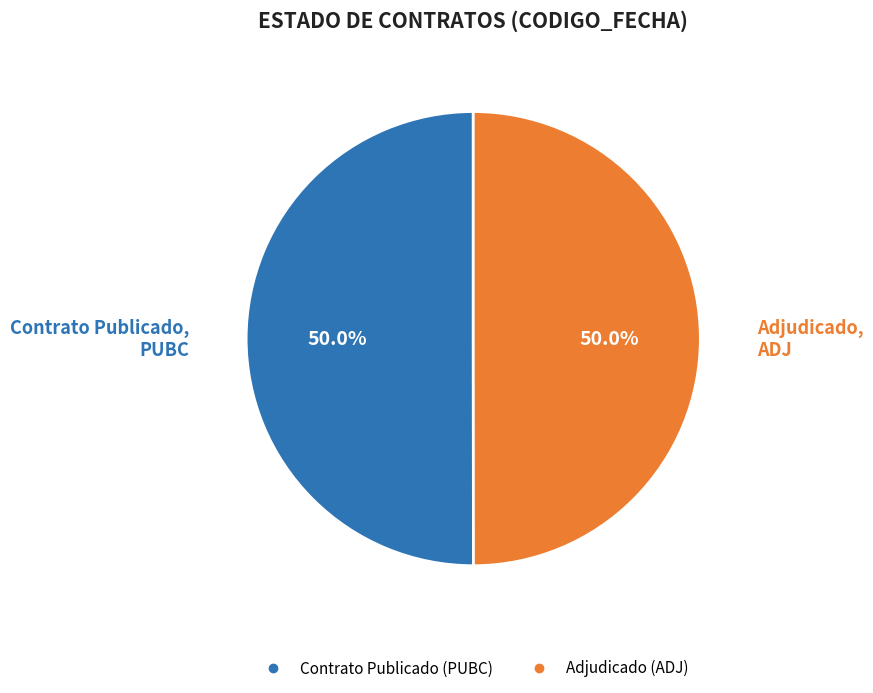

How many slices are in this pie chart?

2